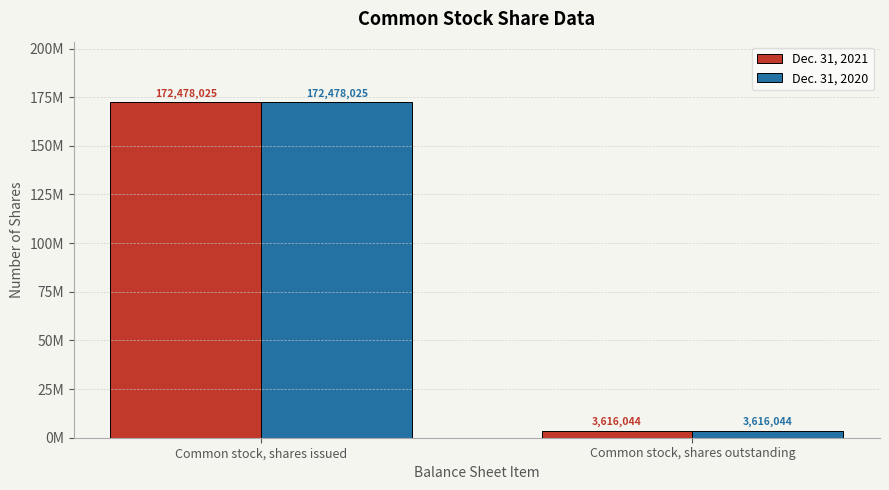

Rank the categories by Dec. 31, 2020 value from highest to lowest.

Common stock, shares issued, Common stock, shares outstanding